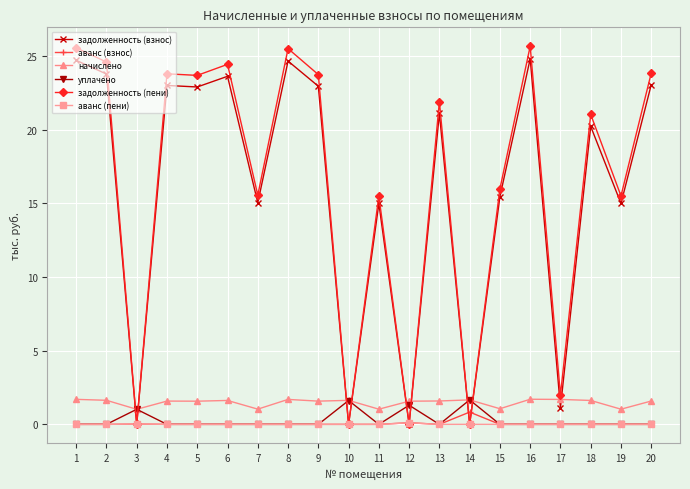

Which series ends up on top after the final intersection of задолженность (взнос) and аванс (взнос)?

задолженность (взнос)